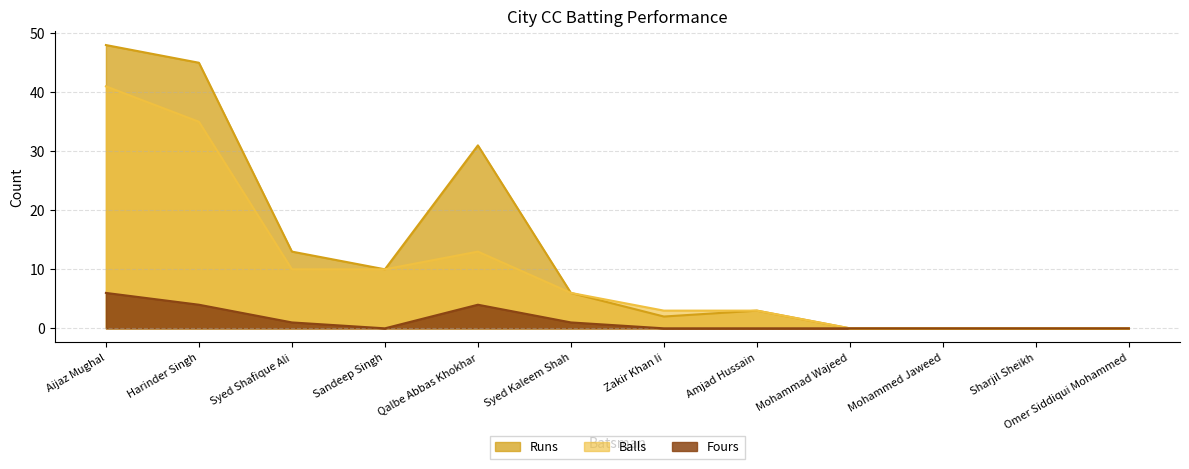

At which category is the sum across all series the highest?

Aijaz Mughal